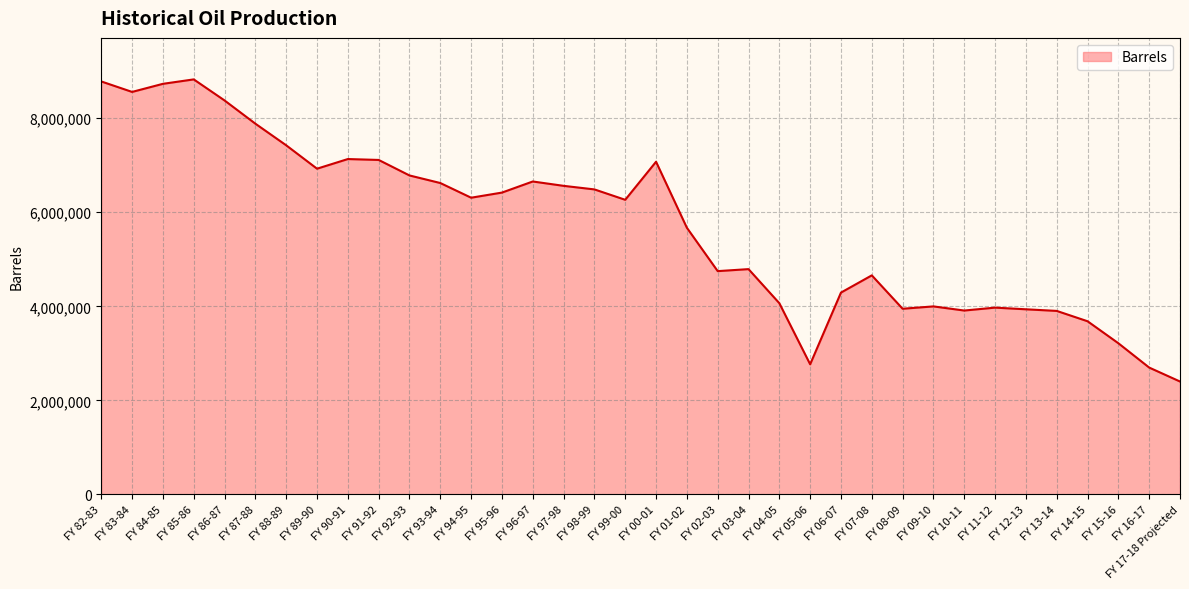

What is the approximate value at FY 13-14?

3901947.0